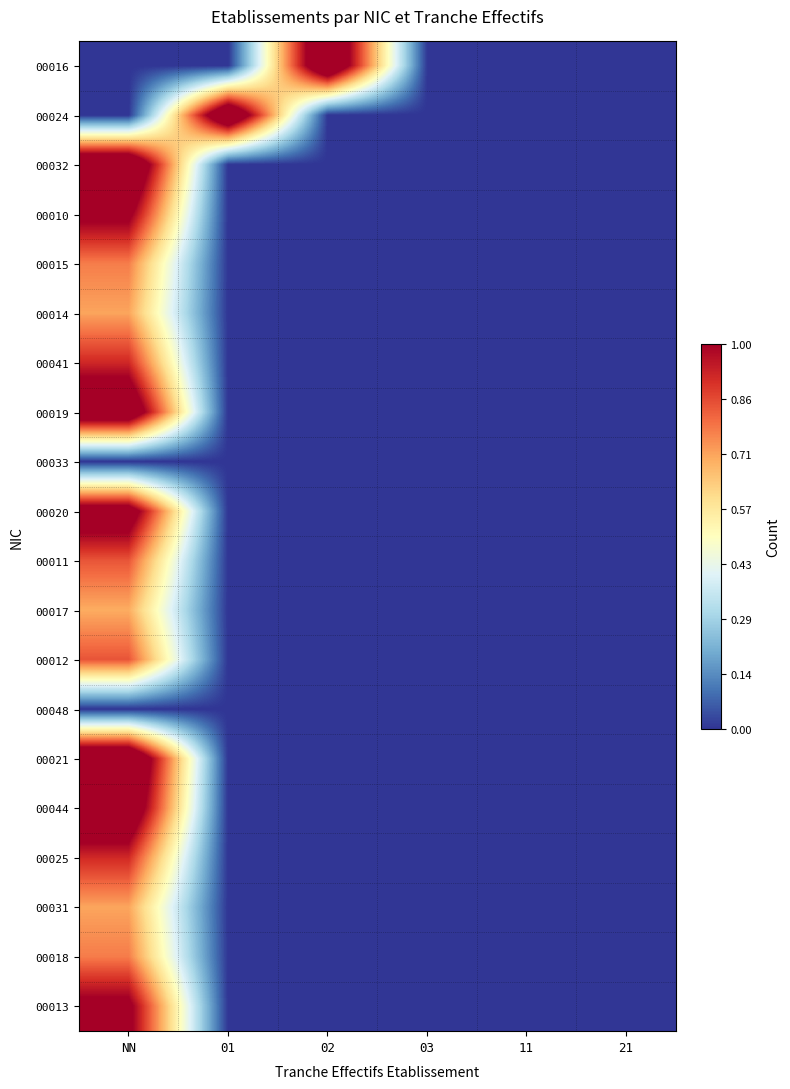

Reading left to right, what are all the values shown in this chart?

00016: NN=0.0	01=0.0	02=1.3	03=0.0	11=0.0	21=0.0
00024: NN=0.0	01=1.3	02=0.0	03=0.0	11=0.0	21=0.0
00032: NN=1.3	01=0.0	02=0.0	03=0.0	11=0.0	21=0.0
00010: NN=1.0	01=0.0	02=0.0	03=0.0	11=0.0	21=0.0
00015: NN=0.8	01=0.0	02=0.0	03=0.0	11=0.0	21=0.0
00014: NN=0.7	01=0.0	02=0.0	03=0.0	11=0.0	21=0.0
00041: NN=0.9	01=0.0	02=0.0	03=0.0	11=0.0	21=0.0
00019: NN=1.2	01=0.0	02=0.0	03=0.0	11=0.0	21=0.0
00033: NN=0.0	01=0.0	02=0.0	03=0.0	11=0.0	21=0.0
00020: NN=1.1	01=0.0	02=0.0	03=0.0	11=0.0	21=0.0
00011: NN=0.8	01=0.0	02=0.0	03=0.0	11=0.0	21=0.0
00017: NN=0.7	01=0.0	02=0.0	03=0.0	11=0.0	21=0.0
00012: NN=0.8	01=0.0	02=0.0	03=0.0	11=0.0	21=0.0
00048: NN=0.0	01=0.0	02=0.0	03=0.0	11=0.0	21=0.0
00021: NN=1.3	01=0.0	02=0.0	03=0.0	11=0.0	21=0.0
00044: NN=1.2	01=0.0	02=0.0	03=0.0	11=0.0	21=0.0
00025: NN=0.9	01=0.0	02=0.0	03=0.0	11=0.0	21=0.0
00031: NN=0.7	01=0.0	02=0.0	03=0.0	11=0.0	21=0.0
00018: NN=0.8	01=0.0	02=0.0	03=0.0	11=0.0	21=0.0
00013: NN=1.0	01=0.0	02=0.0	03=0.0	11=0.0	21=0.0